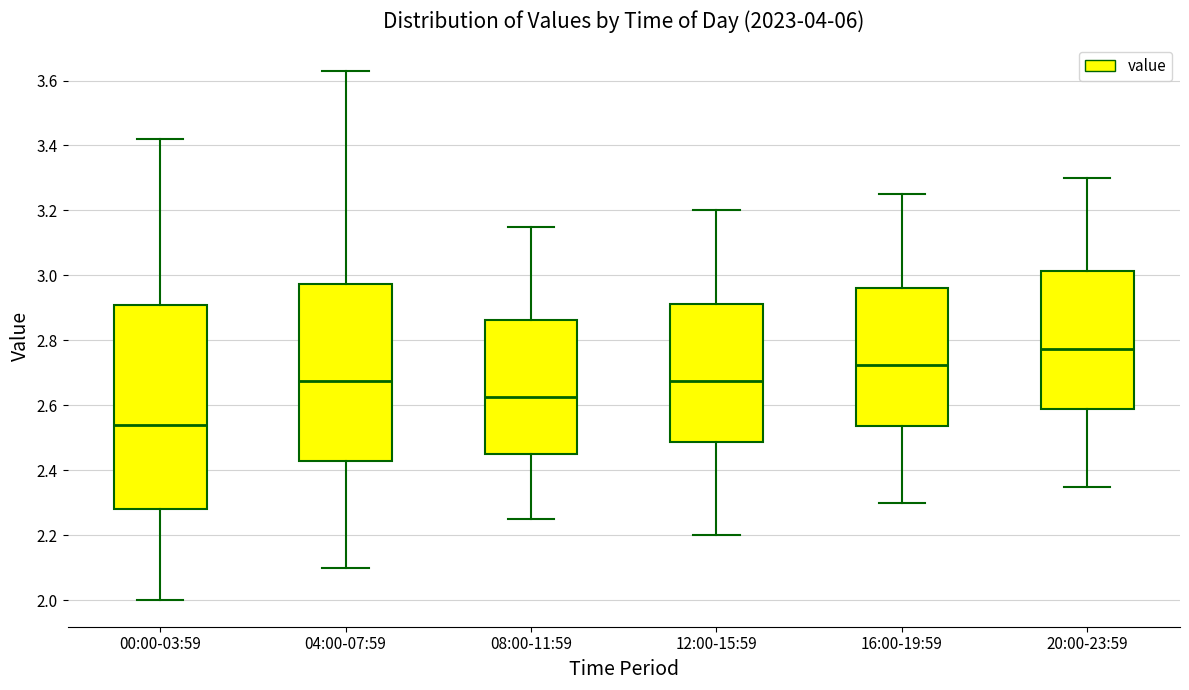

Reading left to right, read every box against the y-axis: the position of its median line, the range the box covers, and the ends of its whiskers. The values are not printed on the chart, so give them approximately, as read against the axis.

00:00-03:59: median 2.54, box 2.28 to 2.90, whiskers 2.00 to 3.42
04:00-07:59: median 2.68, box 2.42 to 2.98, whiskers 2.10 to 3.64
08:00-11:59: median 2.62, box 2.46 to 2.86, whiskers 2.26 to 3.16
12:00-15:59: median 2.68, box 2.48 to 2.92, whiskers 2.20 to 3.20
16:00-19:59: median 2.72, box 2.54 to 2.96, whiskers 2.30 to 3.26
20:00-23:59: median 2.78, box 2.58 to 3.02, whiskers 2.36 to 3.30